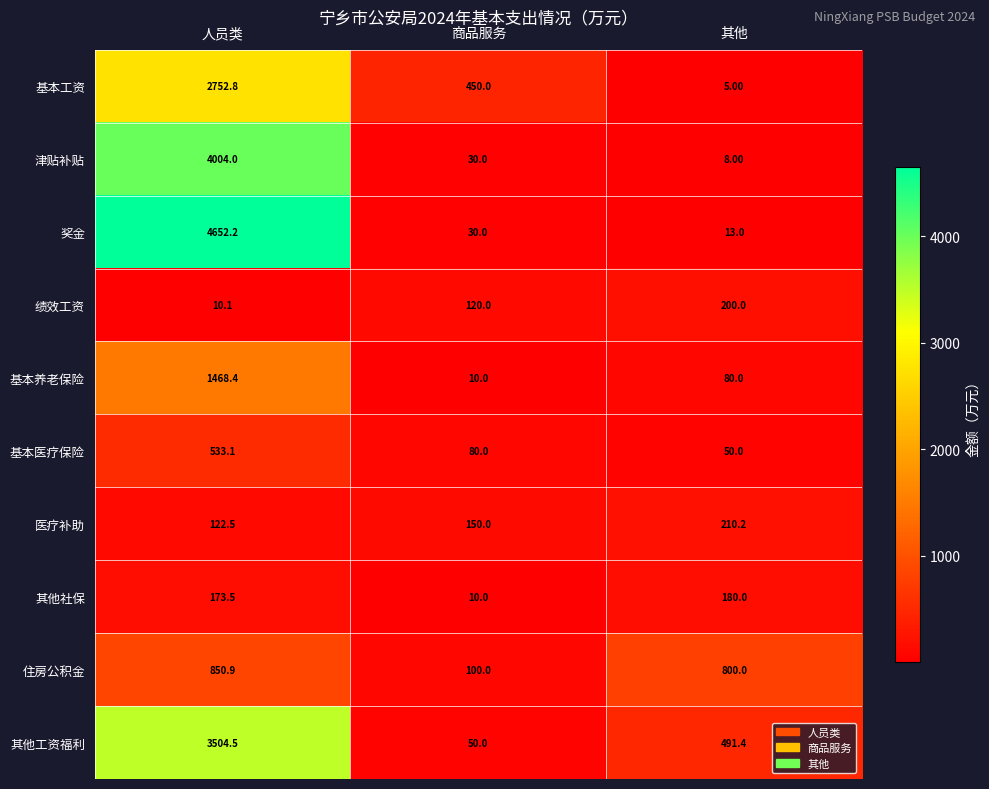

How many series are shown in this chart?

10